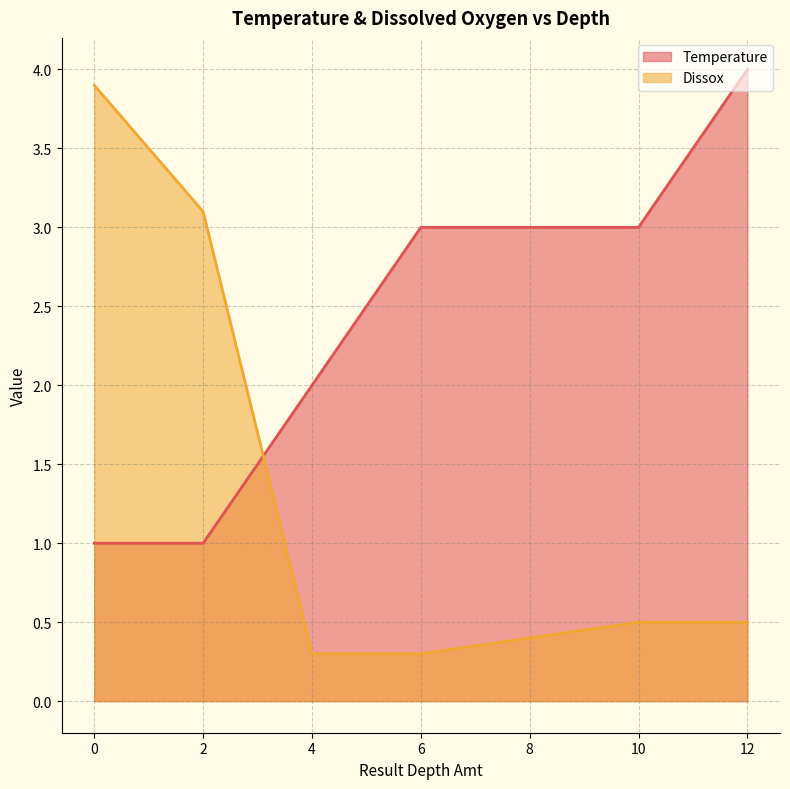

Which series changed the most between 10 and 12?

Temperature